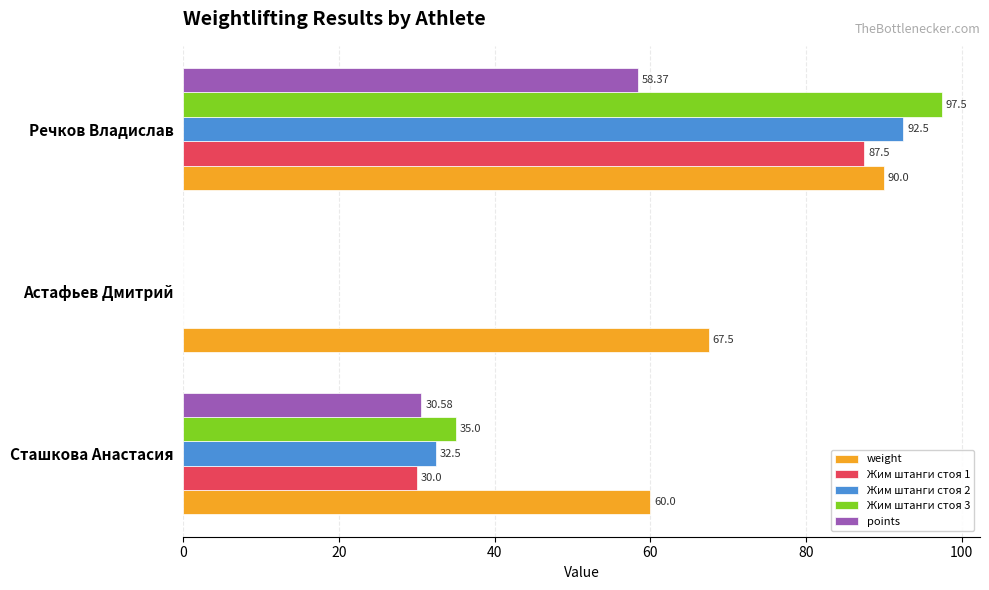

At which category is the sum across all series the highest?

Речков Владислав